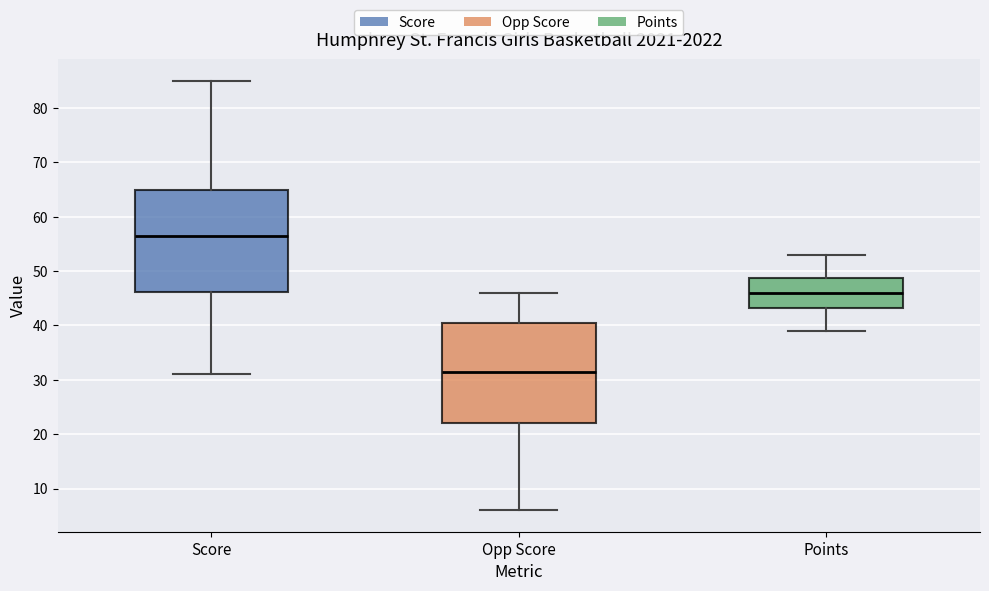

Reading left to right, read every box against the y-axis: the position of its median line, the range the box covers, and the ends of its whiskers. The values are not printed on the chart, so give them approximately, as read against the axis.

Score: median 57, box 46 to 65, whiskers 31 to 85
Opp Score: median 32, box 22 to 41, whiskers 6 to 46
Points: median 46, box 43 to 49, whiskers 39 to 53